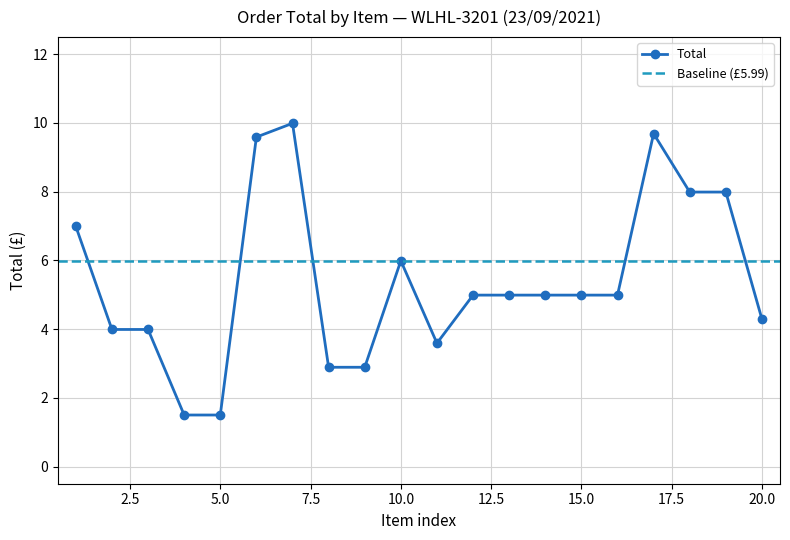

What is the value of the 16th point from the left?

5.0